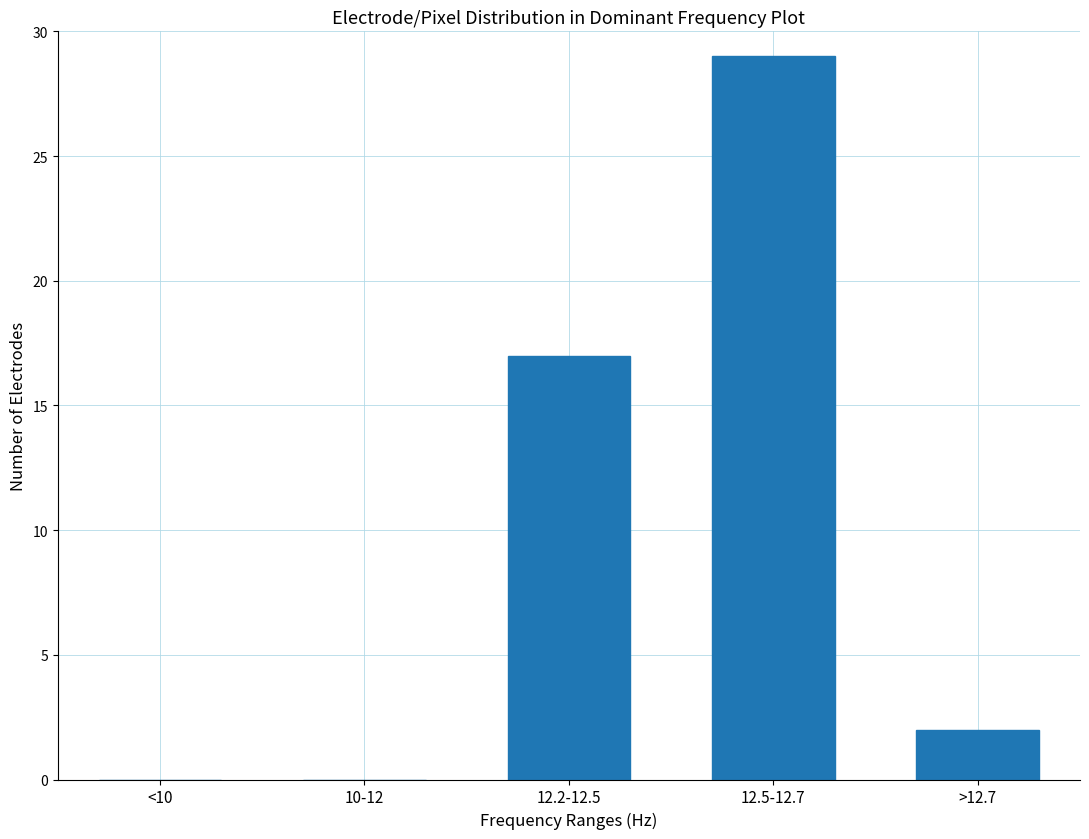

Reading left to right, transcribe all the data shown in this chart.

<10=0	10-12=0	12.2-12.5=17	12.5-12.7=29	>12.7=2